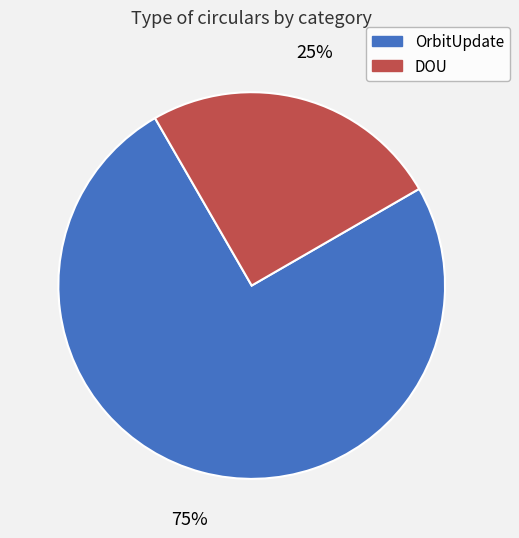

The DOU slice represents 25% of the pie. True or false?

True